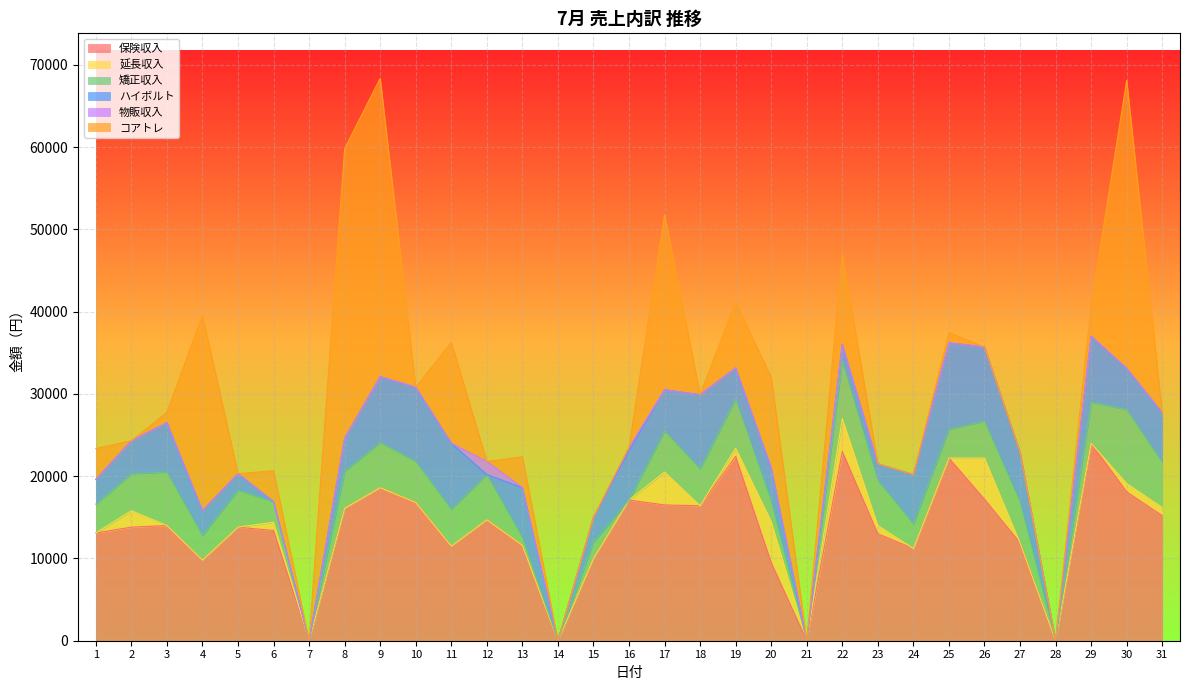

The 延長収入 series shows 1795 at 24. True or false?

False